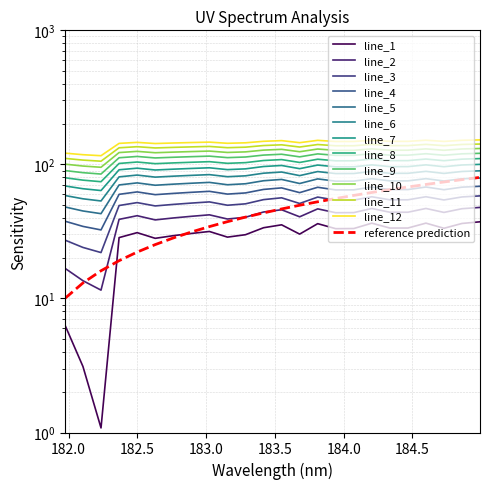

Reading right to left, list all the values displayed in this chart.

184.9911297472=68.7	184.8600909338=67.6	184.7290361848=64.7	184.5979655002=67.8	184.46687888=64.9	184.3357763242=64.9	184.2046578328=67.8	184.0735234058=64.6	183.9423730432=64.5	183.811206745=67.5	183.6800245112=61.6	183.5488263418=66.8	183.4176122368=65.1	183.2863821962=61.2	183.15513622=60.0	183.0238743082=63.0	182.8925964608=61.9	182.7613026778=60.8	182.6299929592=59.4	182.498667305=62.3	182.3673257152=59.8	182.2359681898=32.4	182.1045947288=34.5	181.9732053322=37.7